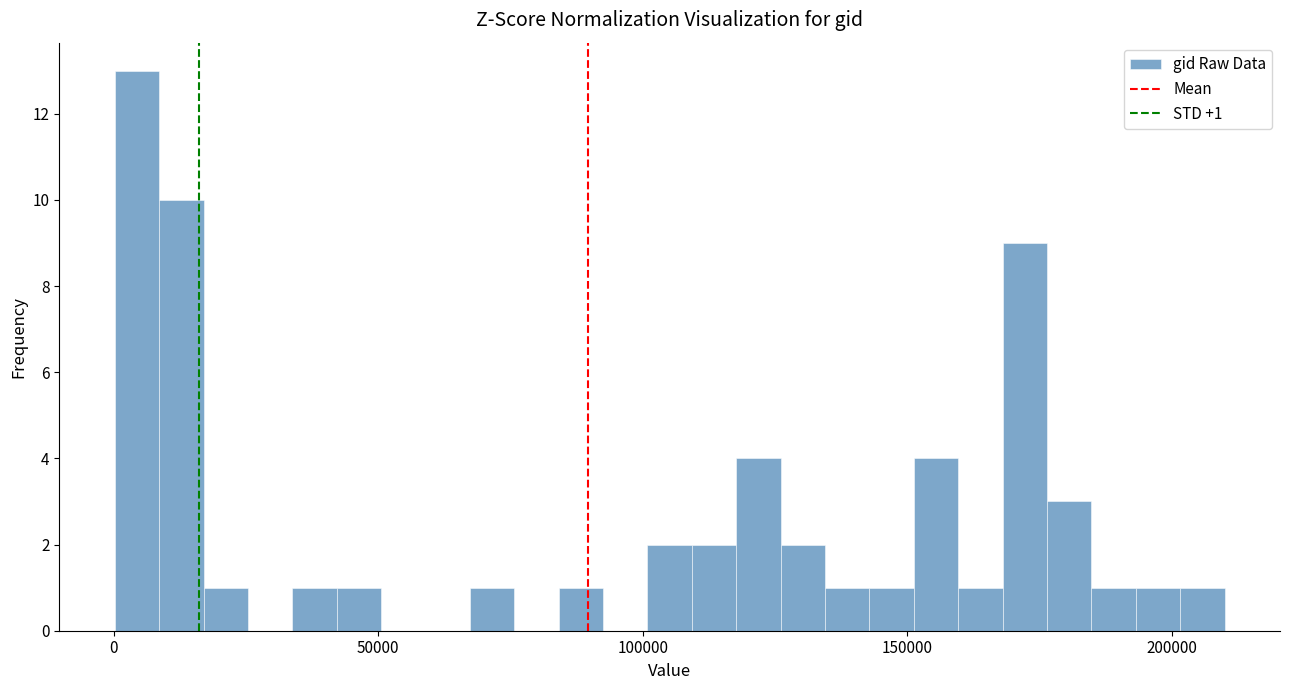

Around what value on the x-axis is the tallest bar? Give the approximate position of its centre, as read against the axis.

5000